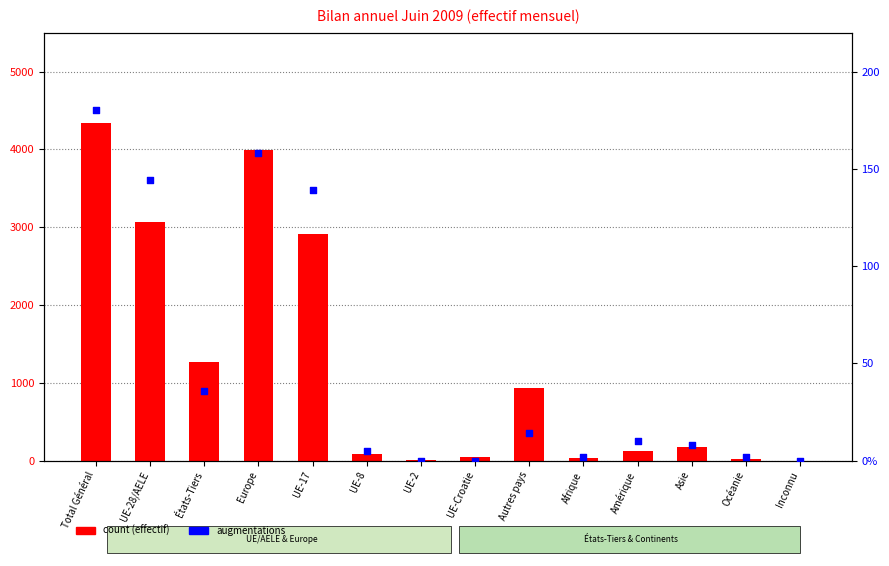

Which series has the largest Y range (max minus min)?

count